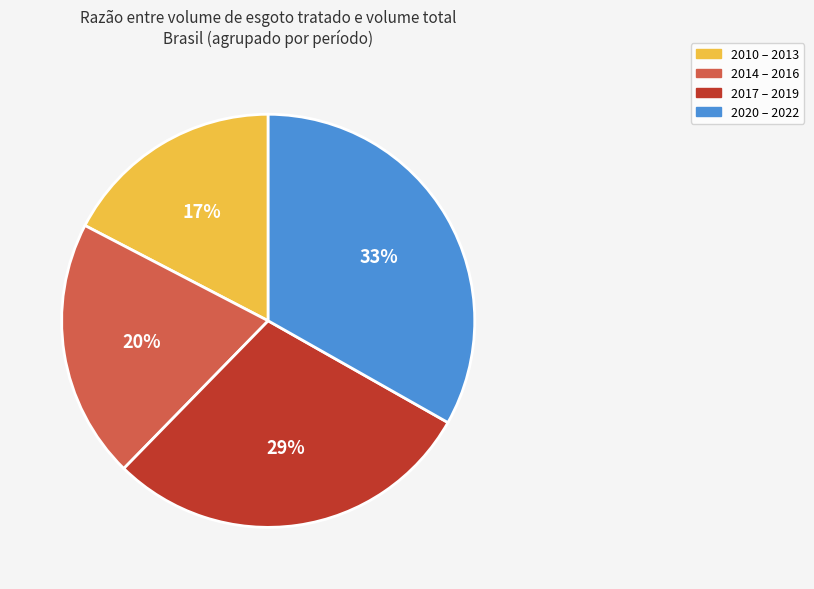

True or false: 2010 – 2013 accounts for 17% of the total.

True